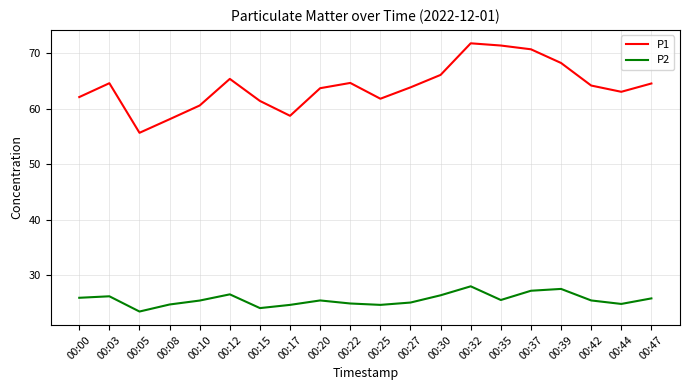

What is the minimum value shown in the chart?

23.4